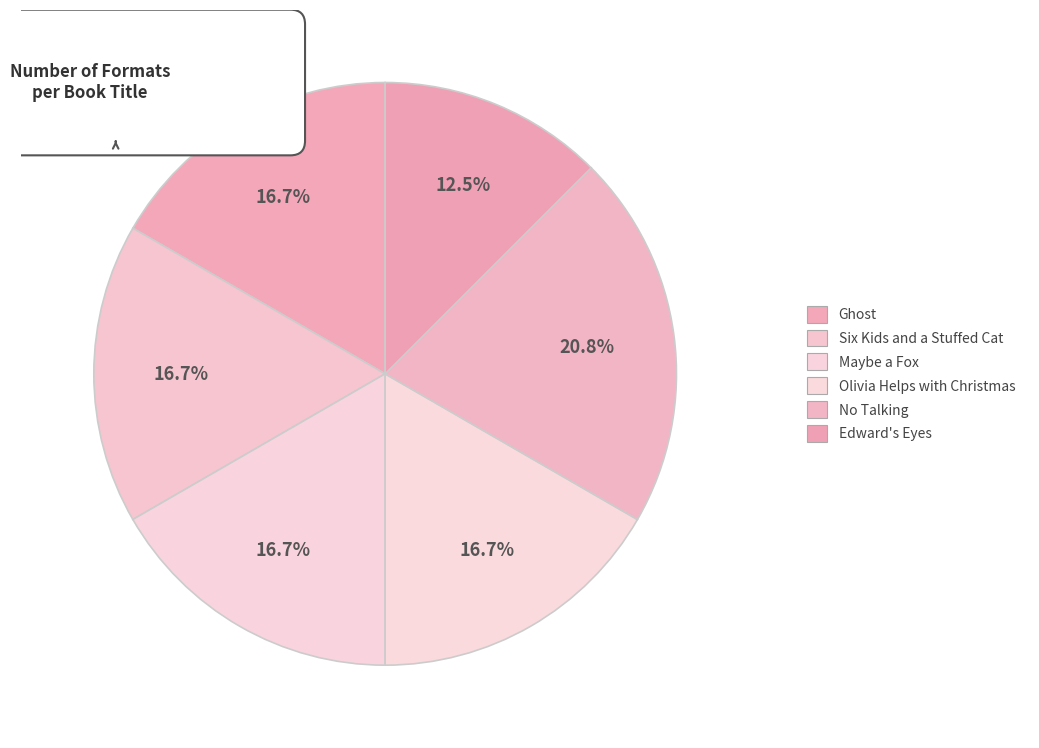

Rank the categories by value from lowest to highest.

Edward's Eyes, Ghost, Six Kids and a Stuffed Cat, Maybe a Fox, Olivia Helps with Christmas, No Talking